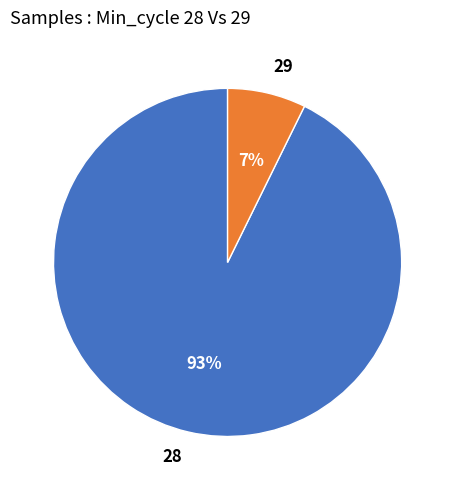

Which category has the smallest portion of the pie?

29